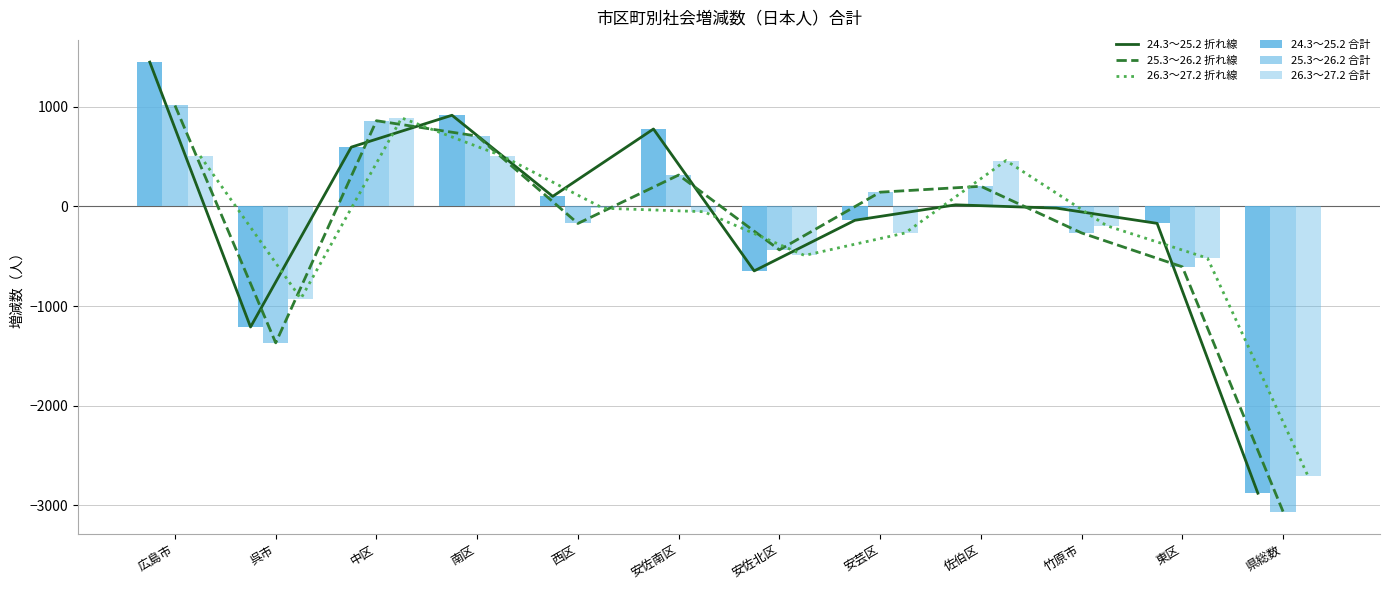

Does the chart contain any negative values?

Yes